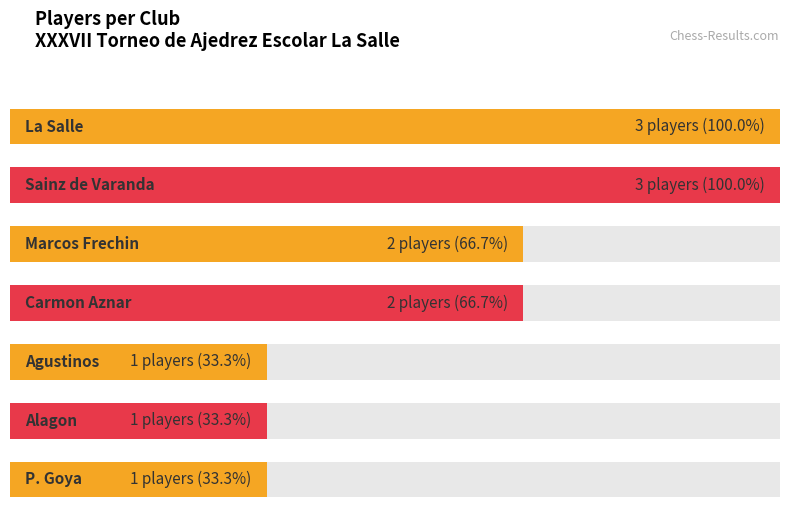

What is the sum of the values at Alagon and La Salle?

4